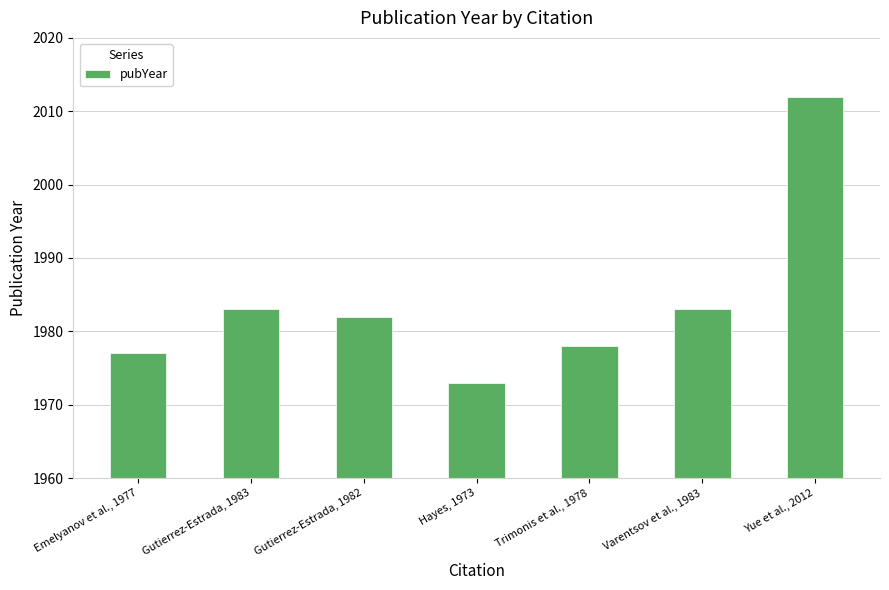

What is the change in value from Trimonis et al., 1978 to Yue et al., 2012?

+34